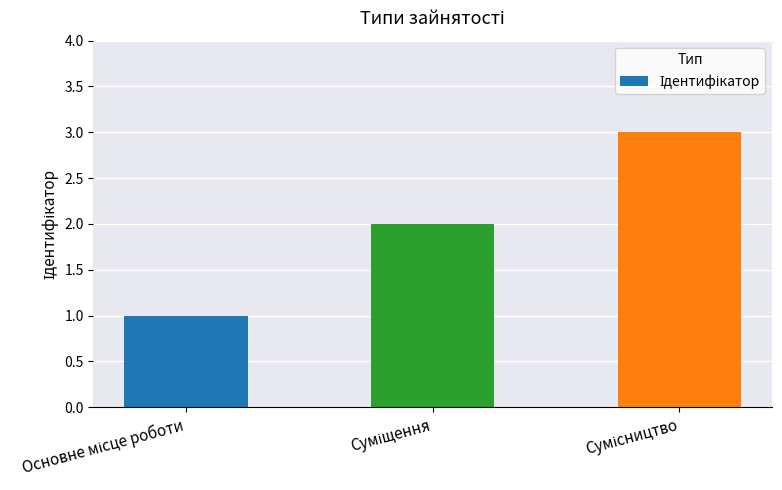

What is the maximum value shown in the chart?

3